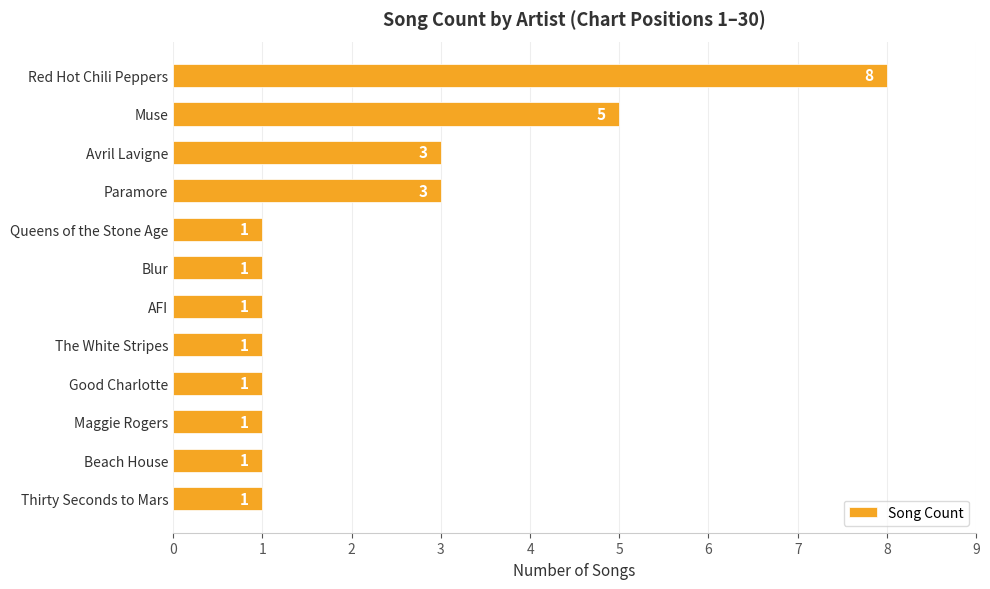

The value at Beach House is 0. True or false?

False